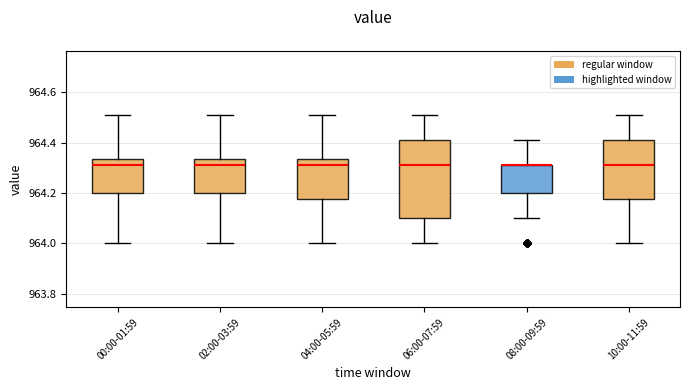

Comparing the boxes themselves (not the whiskers), which one is the tallest?

06:00-07:59